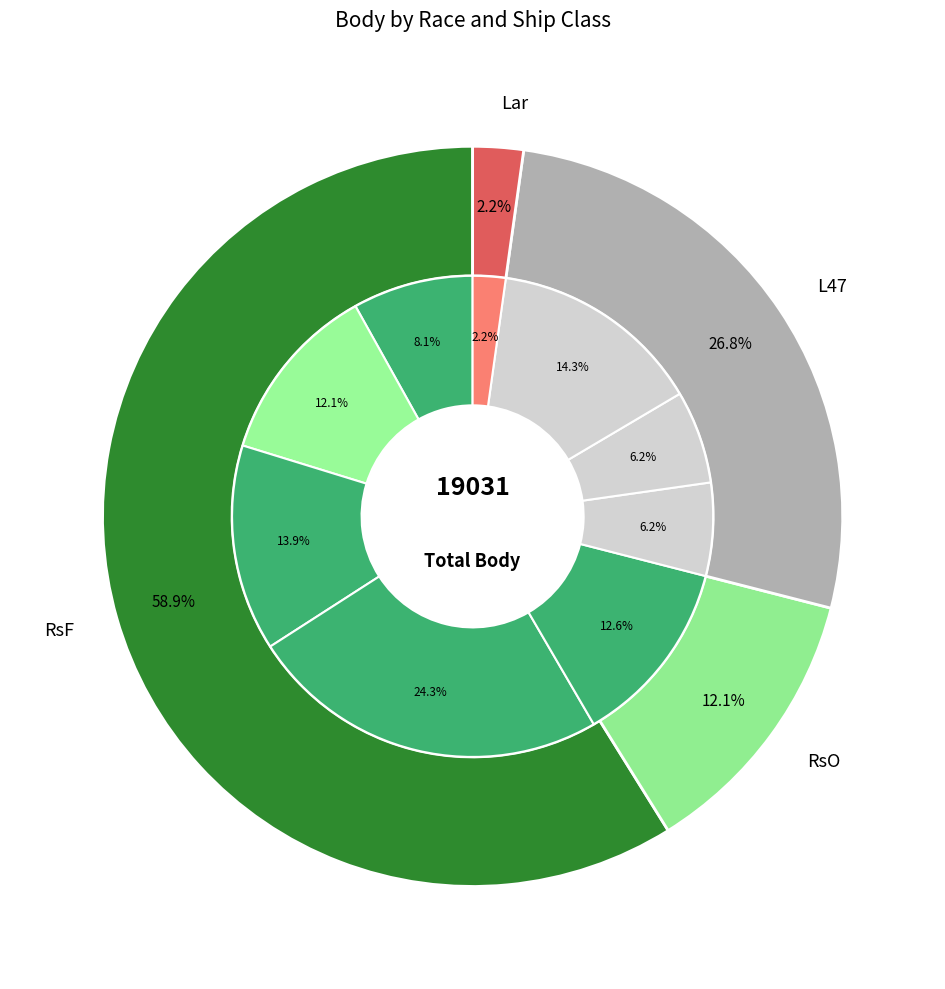

To the nearest percent, what percentage of the pie is 141318?

13%